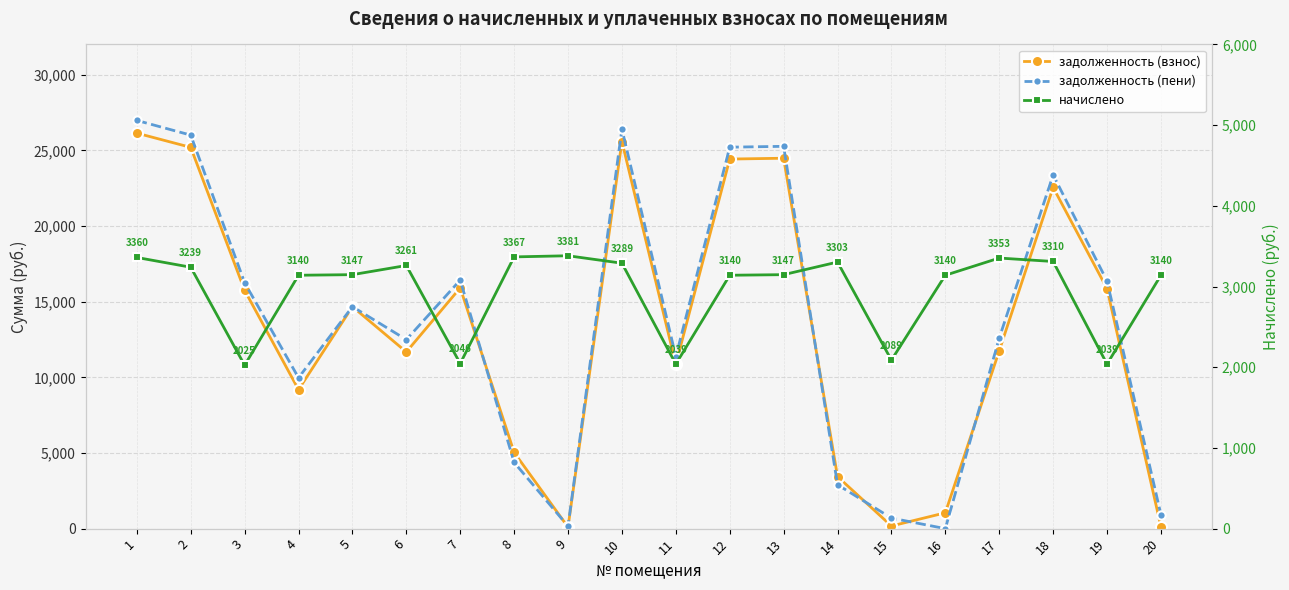

What value does the задолженность (пени) series have at 15?

696.5